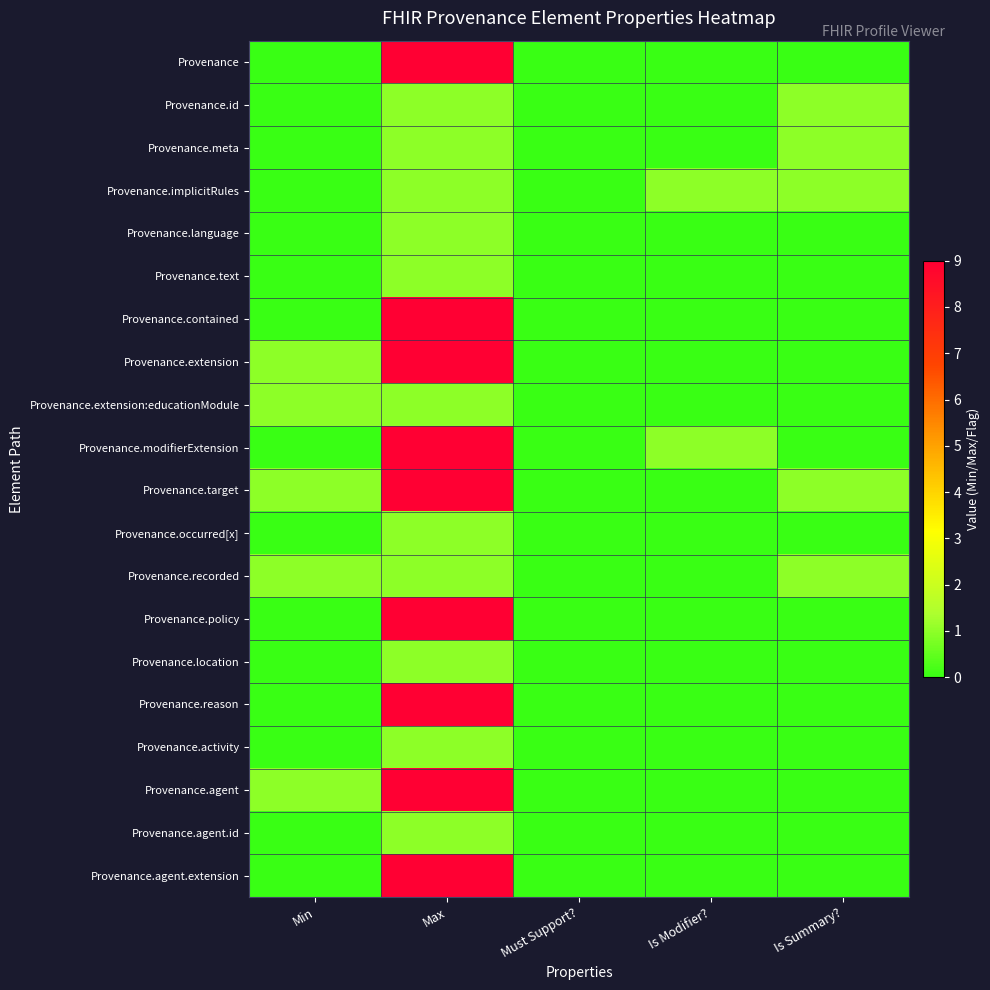

Reading right to left, transcribe all the data shown in this chart.

Provenance: Is Summary?=0	Is Modifier?=0	Must Support?=0	Max=9	Min=0
Provenance.id: Is Summary?=1	Is Modifier?=0	Must Support?=0	Max=1	Min=0
Provenance.meta: Is Summary?=1	Is Modifier?=0	Must Support?=0	Max=1	Min=0
Provenance.implicitRules: Is Summary?=1	Is Modifier?=1	Must Support?=0	Max=1	Min=0
Provenance.language: Is Summary?=0	Is Modifier?=0	Must Support?=0	Max=1	Min=0
Provenance.text: Is Summary?=0	Is Modifier?=0	Must Support?=0	Max=1	Min=0
Provenance.contained: Is Summary?=0	Is Modifier?=0	Must Support?=0	Max=9	Min=0
Provenance.extension: Is Summary?=0	Is Modifier?=0	Must Support?=0	Max=9	Min=1
Provenance.extension:educationModule: Is Summary?=0	Is Modifier?=0	Must Support?=0	Max=1	Min=1
Provenance.modifierExtension: Is Summary?=0	Is Modifier?=1	Must Support?=0	Max=9	Min=0
Provenance.target: Is Summary?=1	Is Modifier?=0	Must Support?=0	Max=9	Min=1
Provenance.occurred[x]: Is Summary?=0	Is Modifier?=0	Must Support?=0	Max=1	Min=0
Provenance.recorded: Is Summary?=1	Is Modifier?=0	Must Support?=0	Max=1	Min=1
Provenance.policy: Is Summary?=0	Is Modifier?=0	Must Support?=0	Max=9	Min=0
Provenance.location: Is Summary?=0	Is Modifier?=0	Must Support?=0	Max=1	Min=0
Provenance.reason: Is Summary?=0	Is Modifier?=0	Must Support?=0	Max=9	Min=0
Provenance.activity: Is Summary?=0	Is Modifier?=0	Must Support?=0	Max=1	Min=0
Provenance.agent: Is Summary?=0	Is Modifier?=0	Must Support?=0	Max=9	Min=1
Provenance.agent.id: Is Summary?=0	Is Modifier?=0	Must Support?=0	Max=1	Min=0
Provenance.agent.extension: Is Summary?=0	Is Modifier?=0	Must Support?=0	Max=9	Min=0